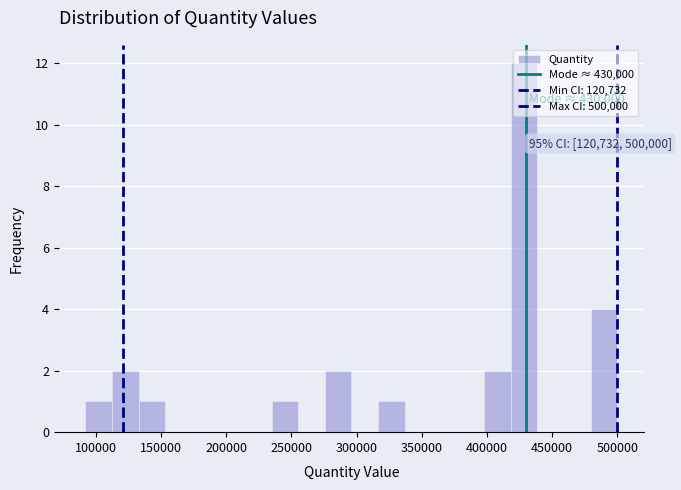

Over which range of the x-axis is the bar tallest?

420000 to 440000